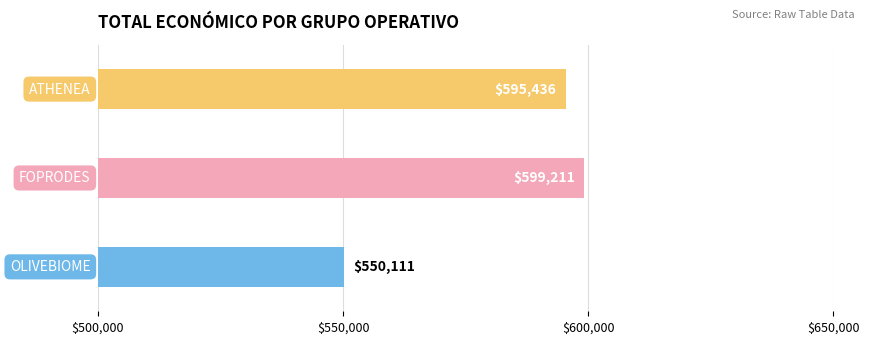

What is the smallest value displayed?

550111